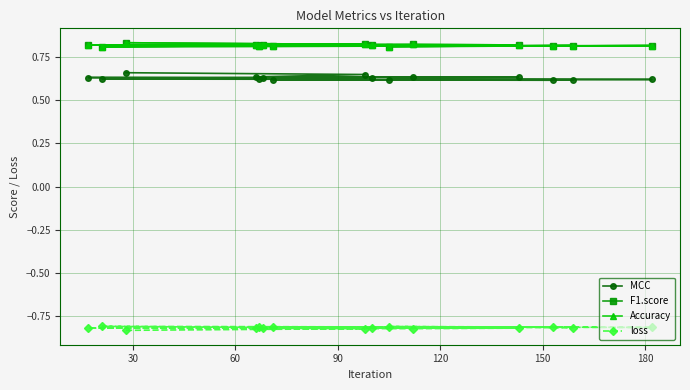

Count the MCC values in the range 0 to 1.

15